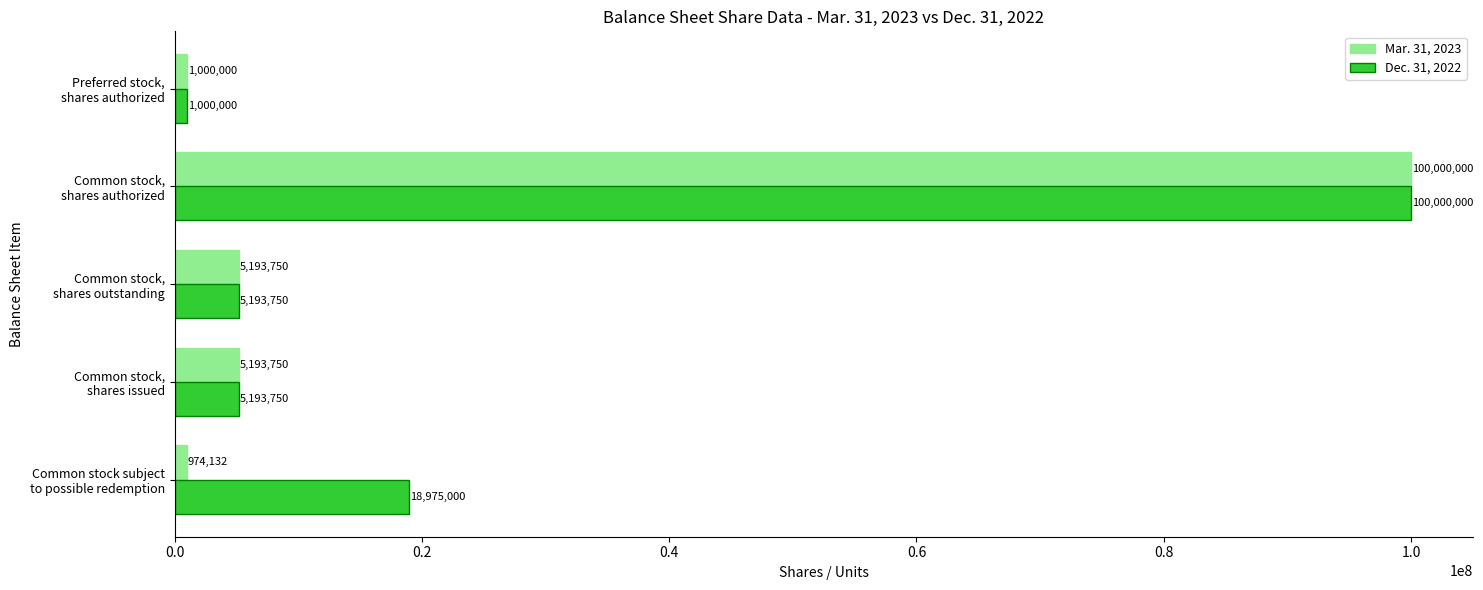

Rank the series by their average value, from highest to lowest.

Dec. 31, 2022, Mar. 31, 2023